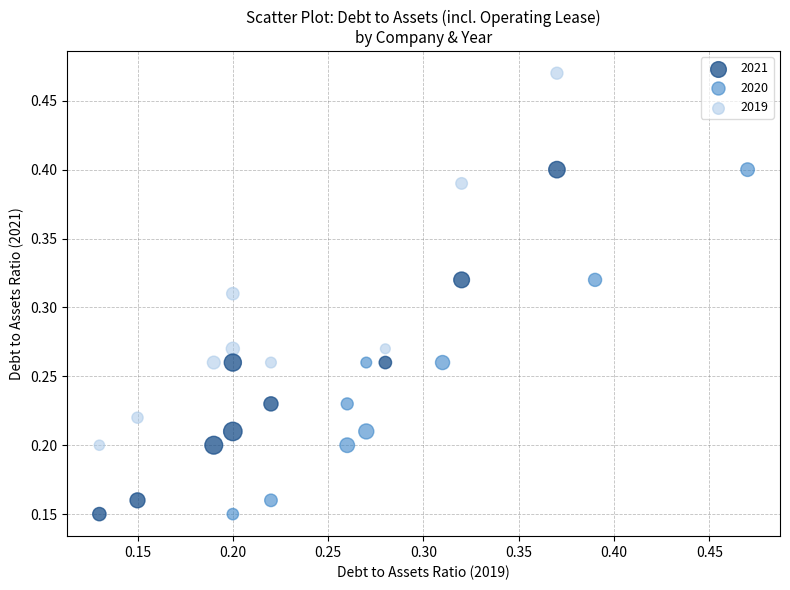

Which series contains the highest Y value?

2019